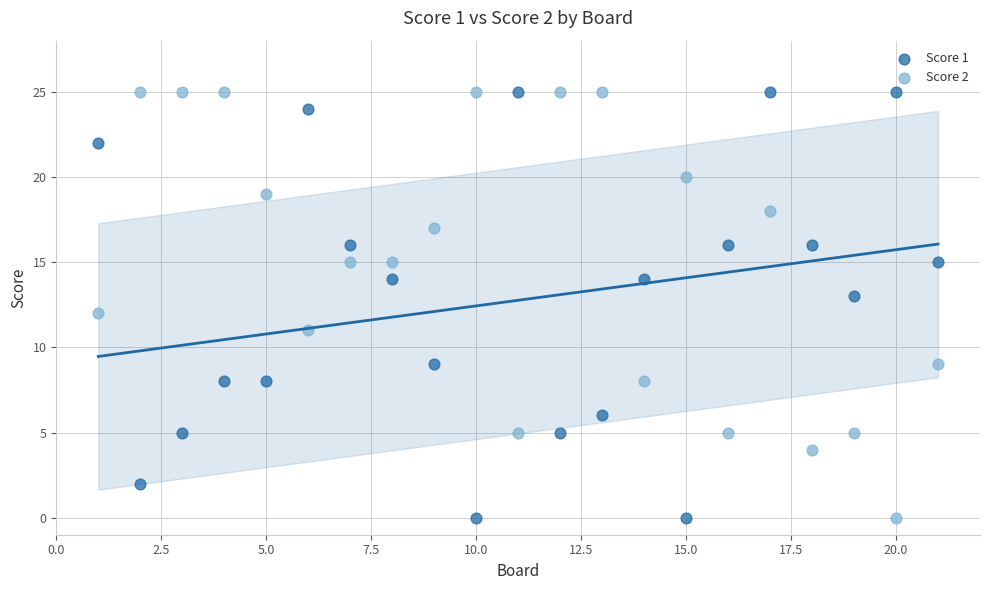

Across all data points, what is the range of X values (max minus min)?

20